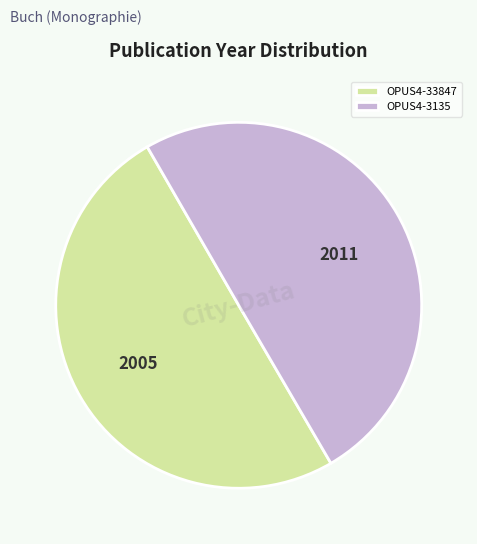

Combined, do OPUS4-33847 and OPUS4-3135 account for over 50%?

Yes